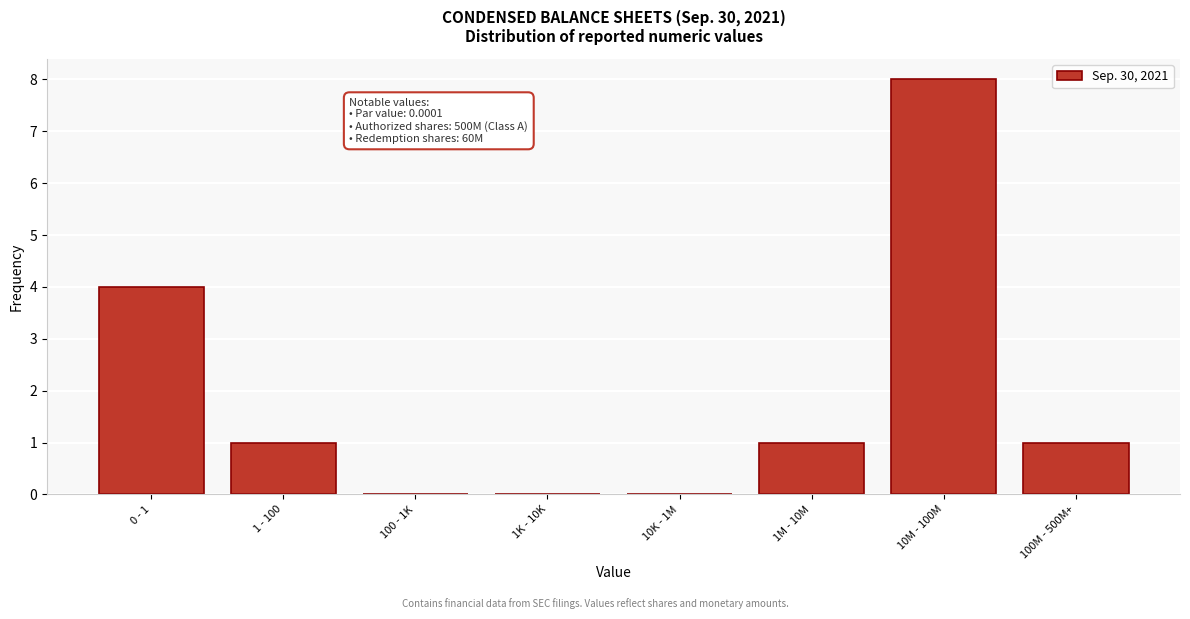

Reading right to left, extract all data points from this chart.

100M - 500M+=1	10M - 100M=8	1M - 10M=1	10K - 1M=0	1K - 10K=0	100 - 1K=0	1 - 100=1	0 - 1=4